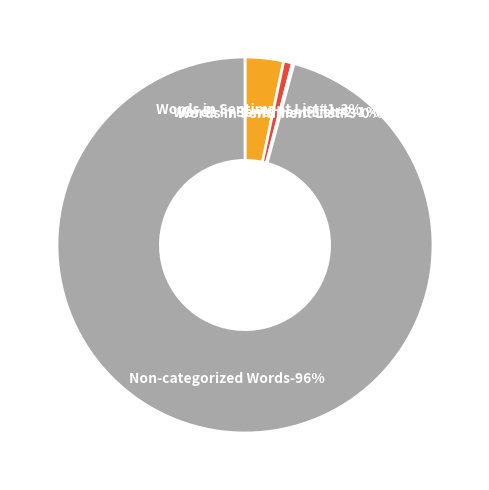

To the nearest percent, what is the average slice percentage?

25%